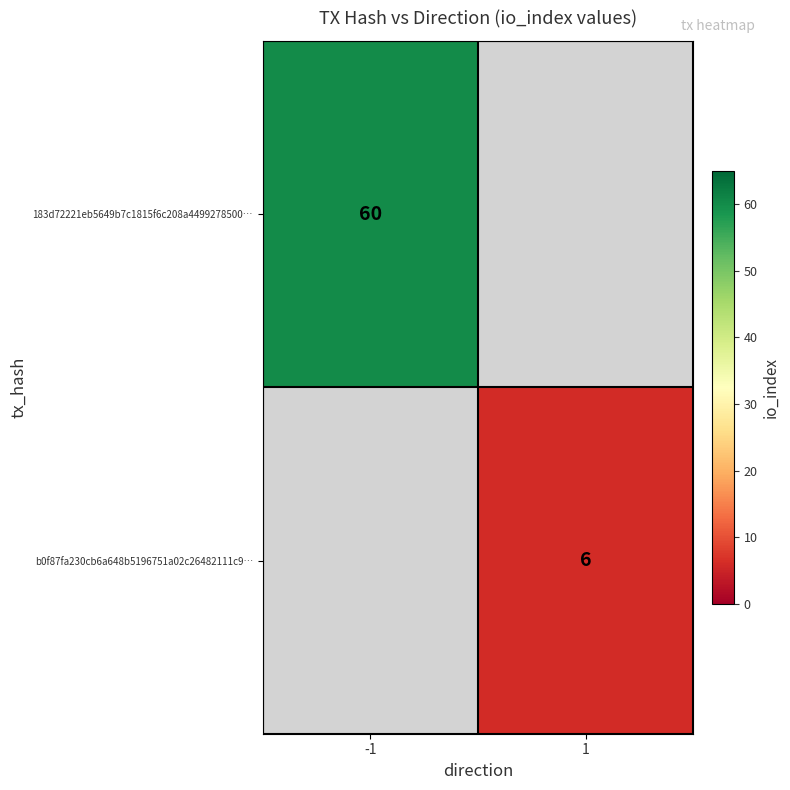

How many series are shown in this chart?

2